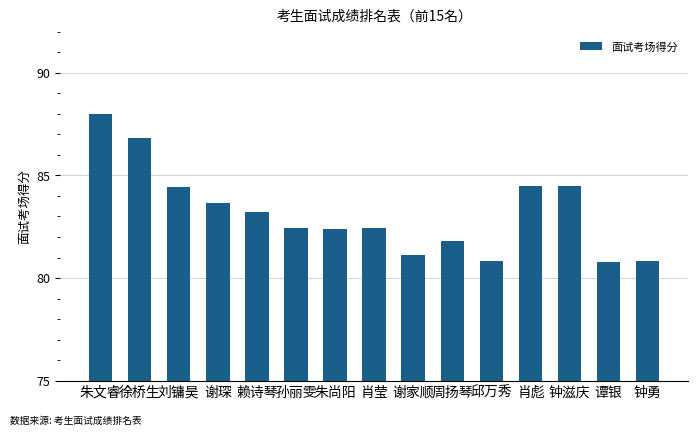

Does the chart contain stacked bars?

No